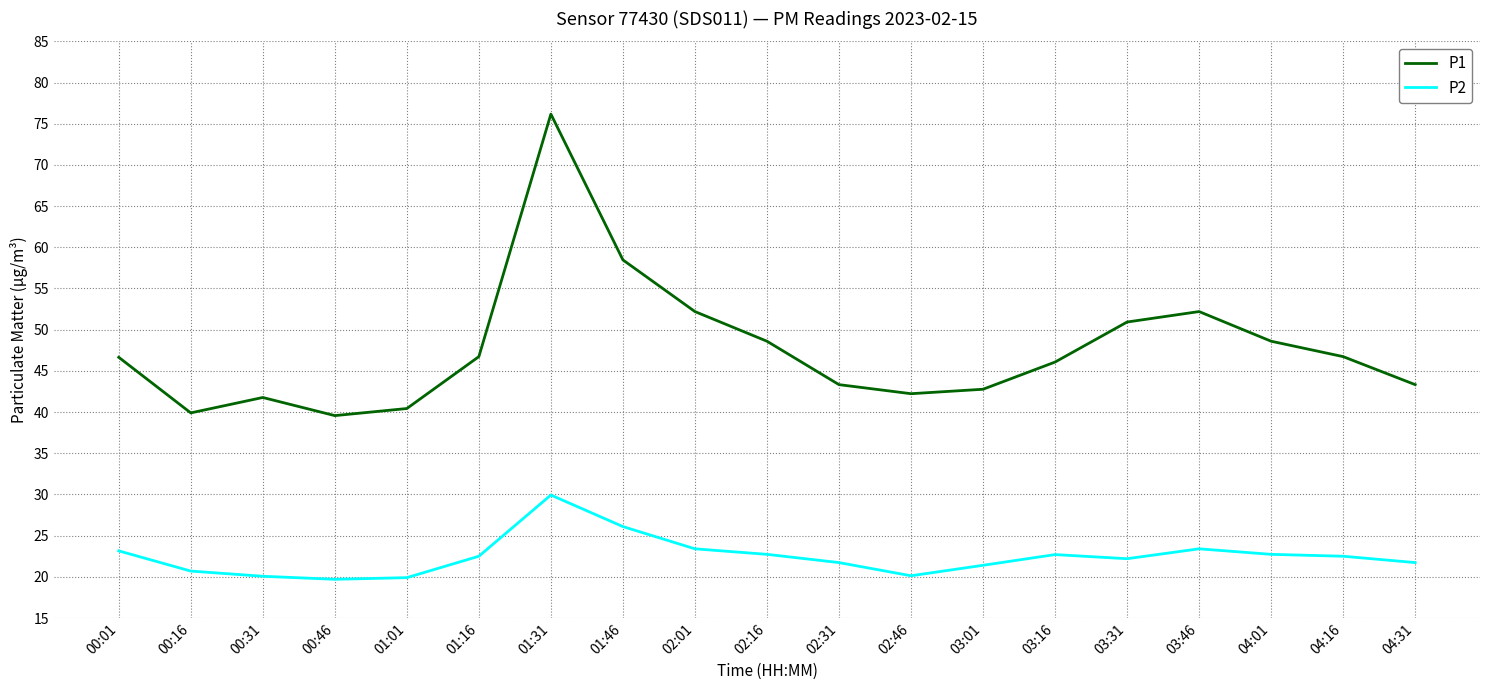

True or false: P2 and P1 intersect in this chart.

False